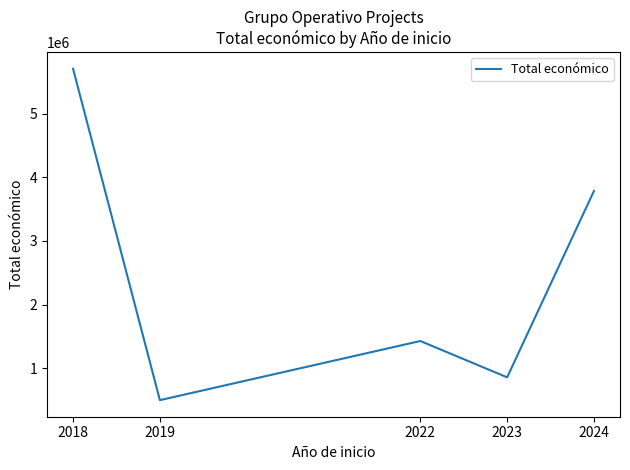

Is it true that the value at 2019 is 497232.4?

True